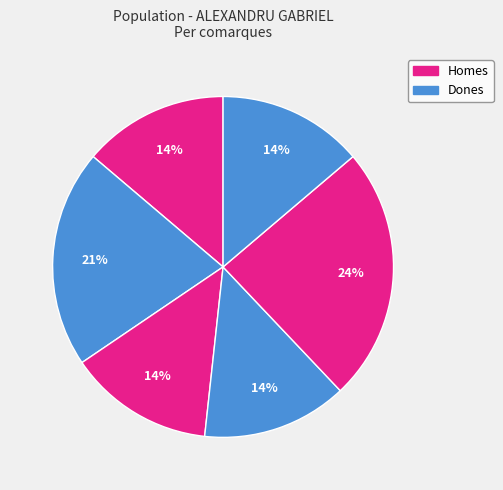

Count the number of slices in the pie.

6